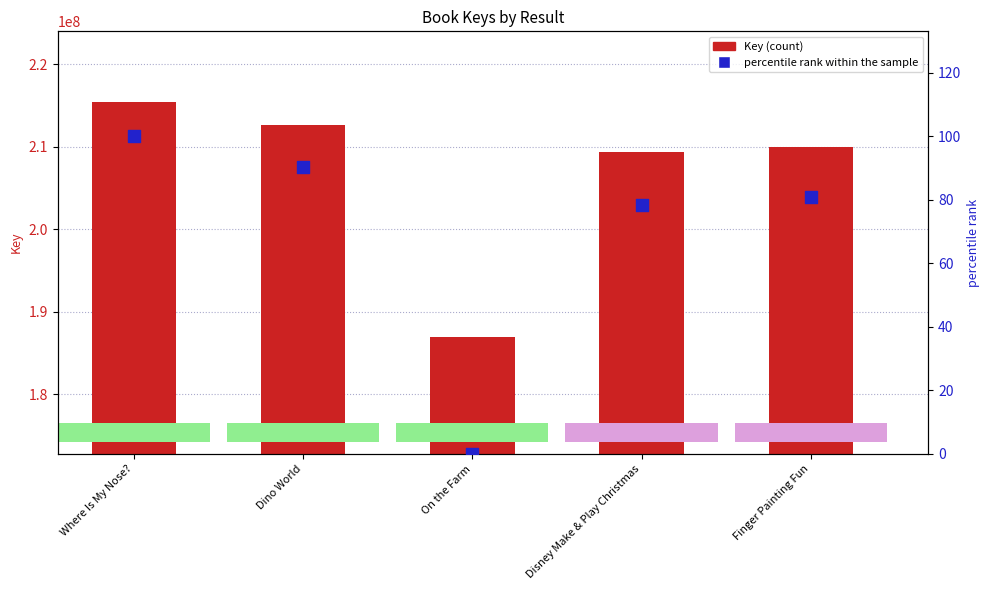

Which series contains the lowest Y value?

percentile rank within the sample